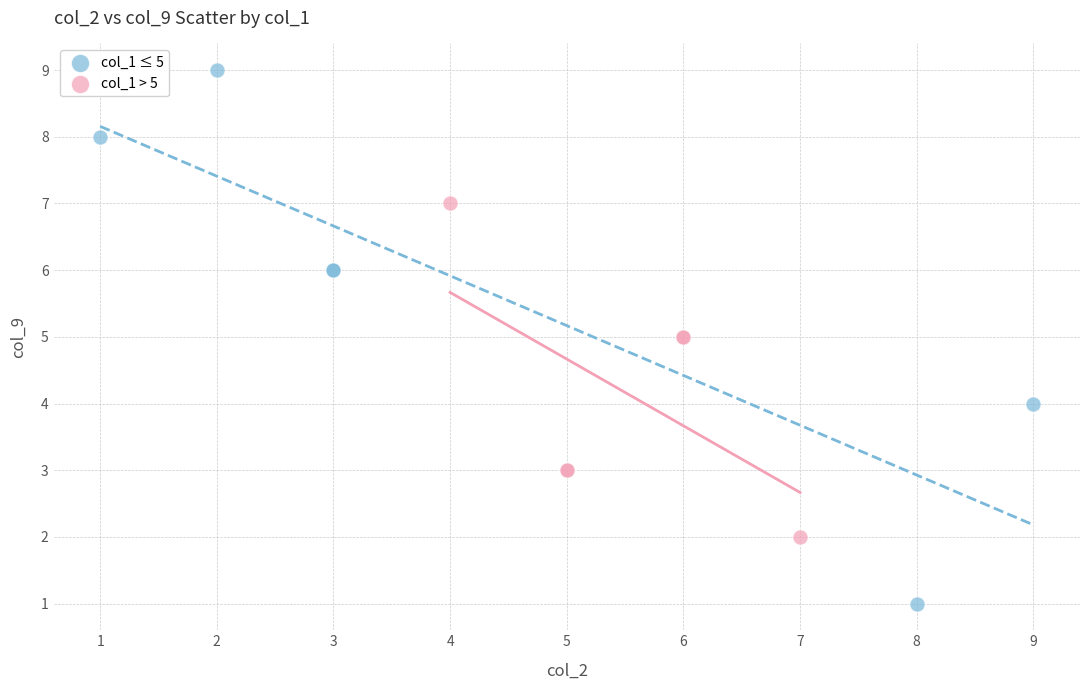

What are all the series names shown in the legend?

col_1 ≤ 5, col_1 > 5